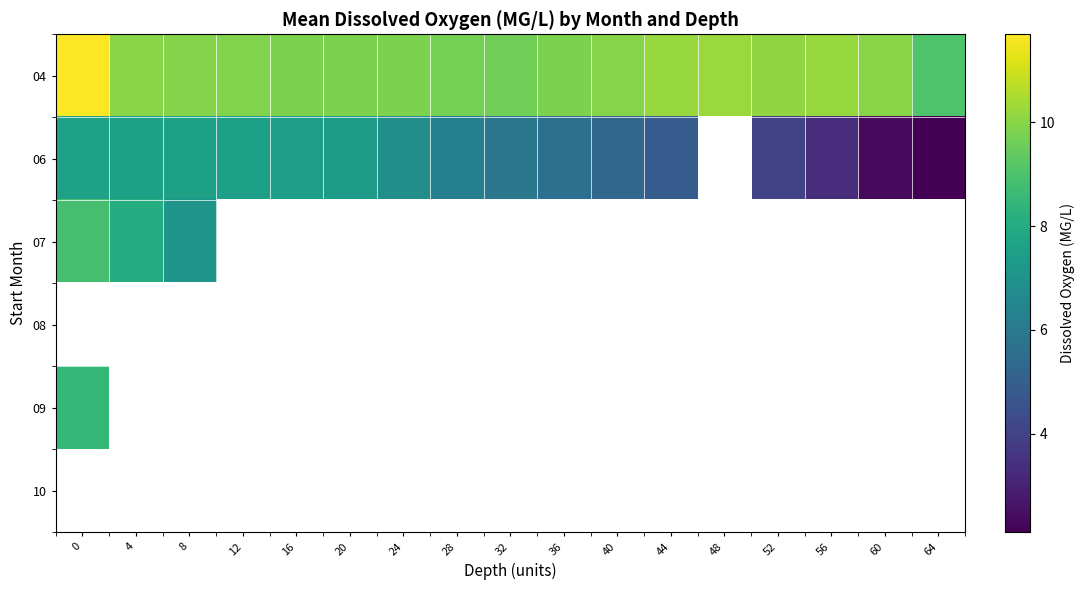

How many values in 09 are above zero?

1